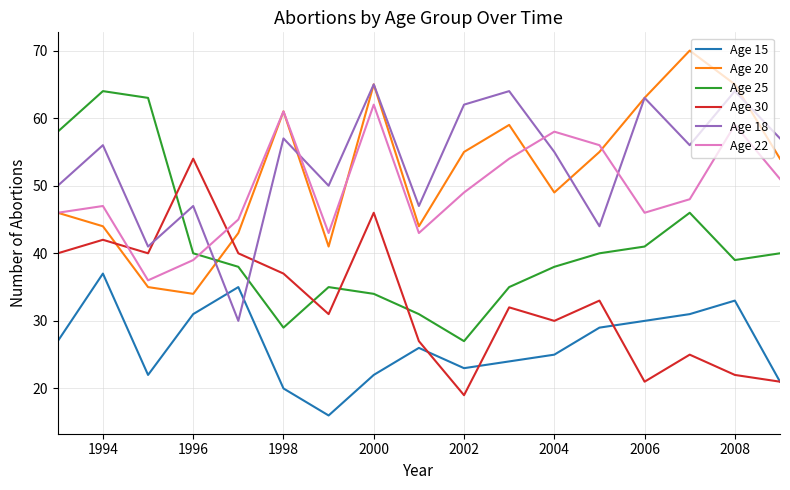

What is the average value of the Age 15 series?

27